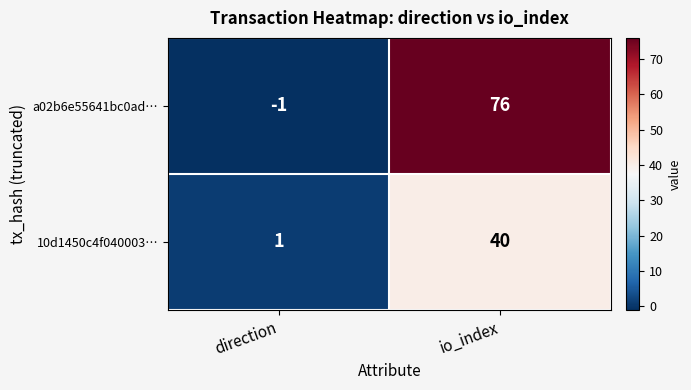

Reading left to right, extract all data points from this chart.

a02b6e55641bc0ad…: direction=-1	io_index=76
10d1450c4f040003…: direction=1	io_index=40